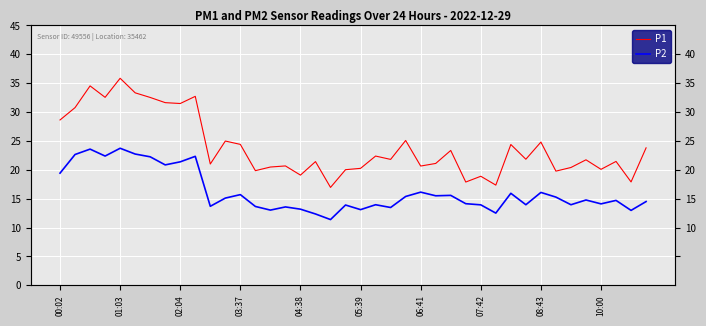

Reading left to right, extract all data points from this chart.

P1: 28.6	30.8	34.5	32.5	35.9	33.3	32.5	31.6	31.5	32.7	21.0	25.0	24.4	19.9	20.5	20.7	19.1	21.4	16.9	20.0	20.2	22.4	21.8	25.1	20.6	21.1	23.4	17.9	18.9	17.4	24.4	21.8	24.8	19.8	20.4	21.7	20.1	21.4	17.9	23.8
P2: 19.4	22.6	23.6	22.4	23.7	22.7	22.2	20.9	21.4	22.3	13.7	15.1	15.7	13.7	13.0	13.6	13.2	12.3	11.4	13.9	13.1	13.9	13.5	15.4	16.1	15.5	15.6	14.1	13.9	12.5	15.9	13.9	16.1	15.3	13.9	14.8	14.1	14.7	13.0	14.5